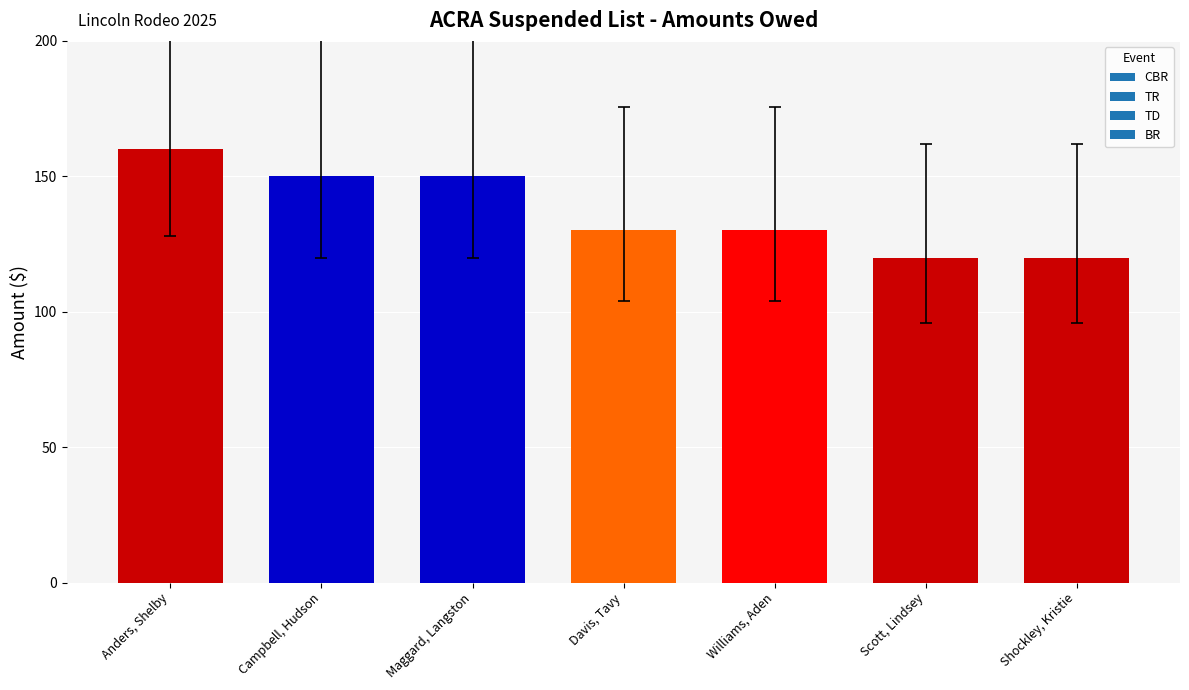

Read the value at Scott, Lindsey, to the nearest 10.

120